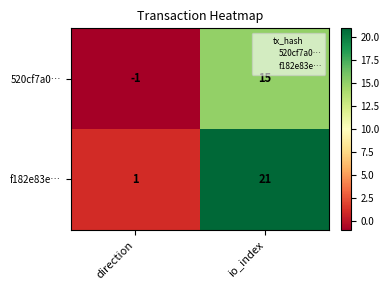

Where is 520cf7a0… nearest to the value 7?

direction